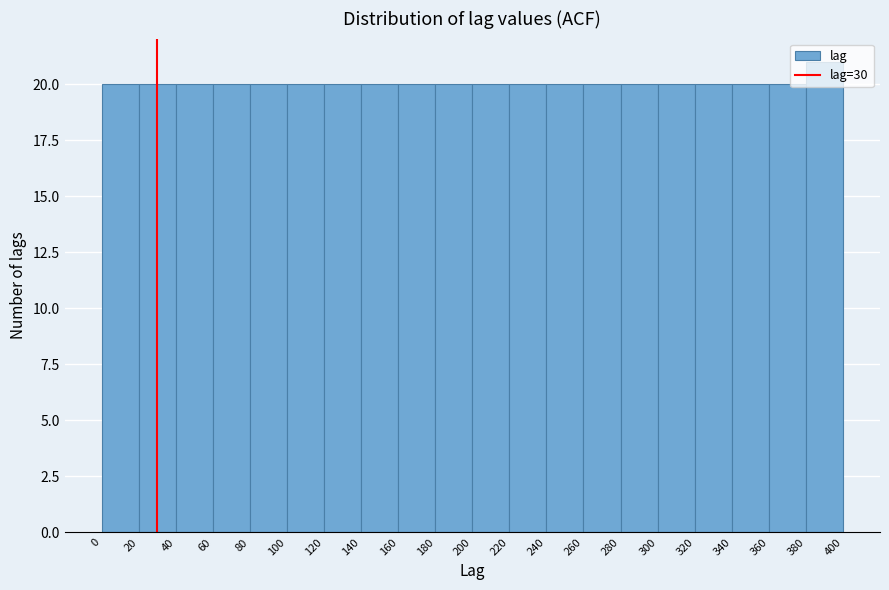

Which range on the x-axis has the tallest bar?

380 to 400